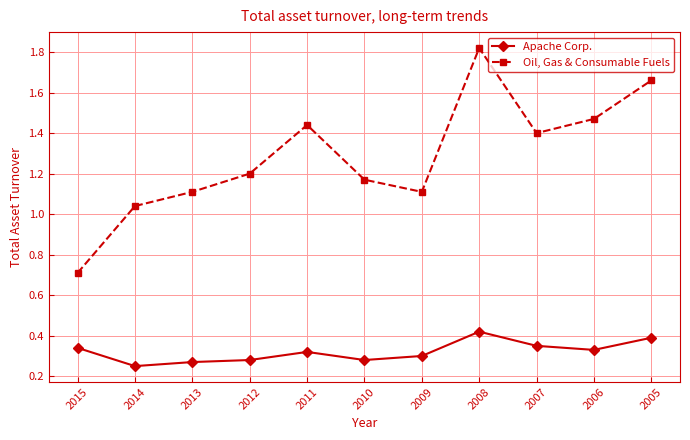

True or false: Apache Corp. and Oil, Gas & Consumable Fuels intersect in this chart.

False